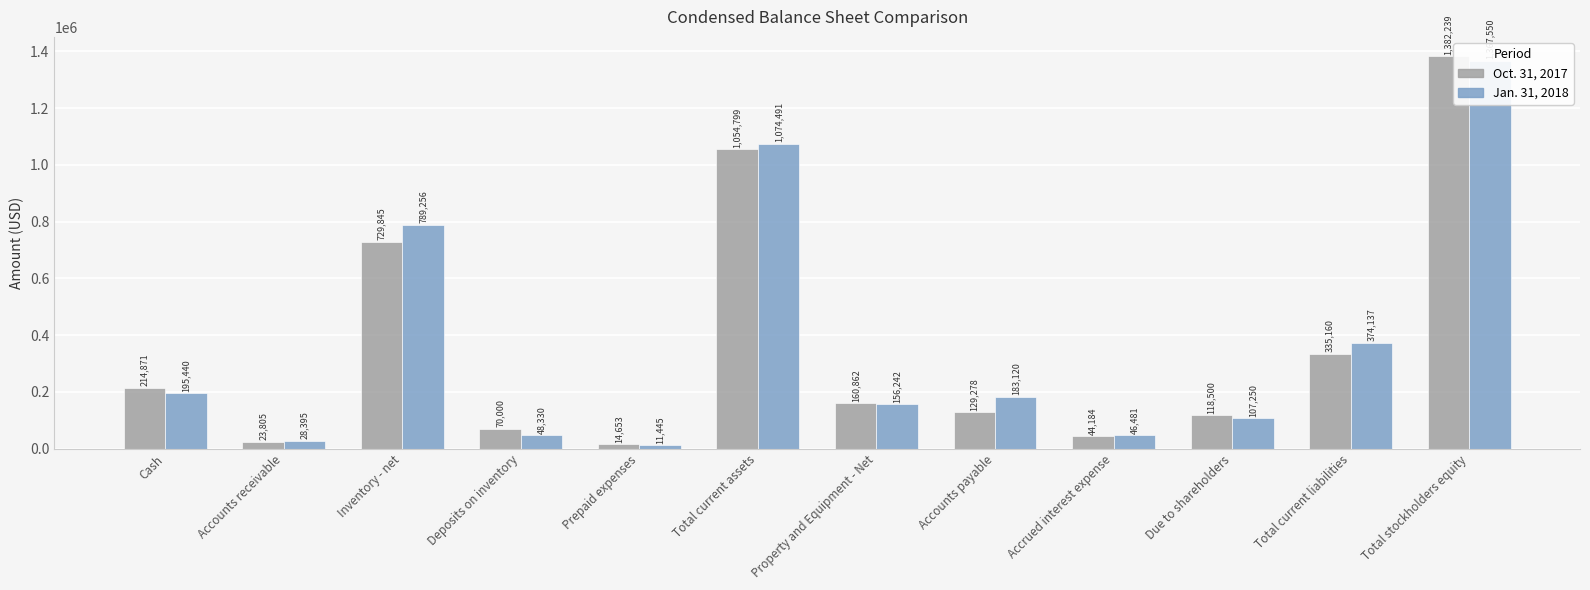

Where does the Oct. 31, 2017 series first go above 160862?

Cash